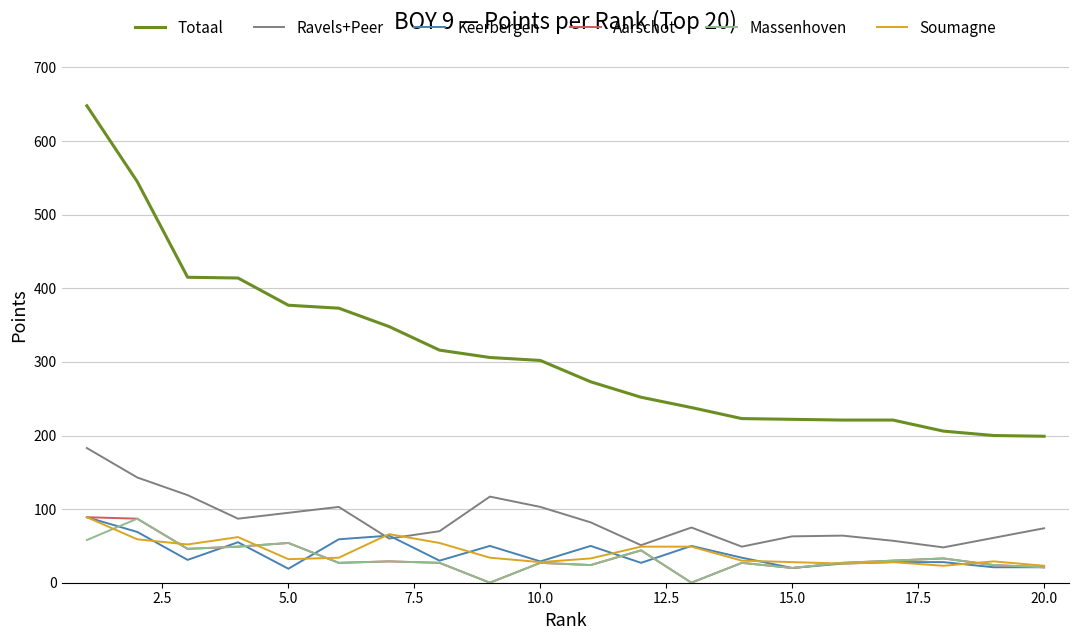

What are all the series names shown in the legend?

Totaal, Ravels+Peer, Keerbergen, Aarschot, Massenhoven, Soumagne